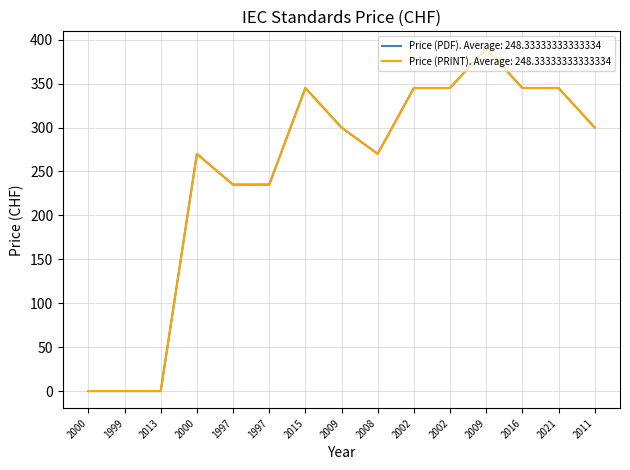

Reading right to left, what are all the values shown in this chart?

Price (PDF): 2011=300	2021=345	2016=345	2009=390	2002=345	2002=345	2008=270	2009=300	2015=345	1997=235	1997=235	2000=270	2013=0	1999=0	2000=0
Price (PRINT): 2011=300	2021=345	2016=345	2009=390	2002=345	2002=345	2008=270	2009=300	2015=345	1997=235	1997=235	2000=270	2013=0	1999=0	2000=0